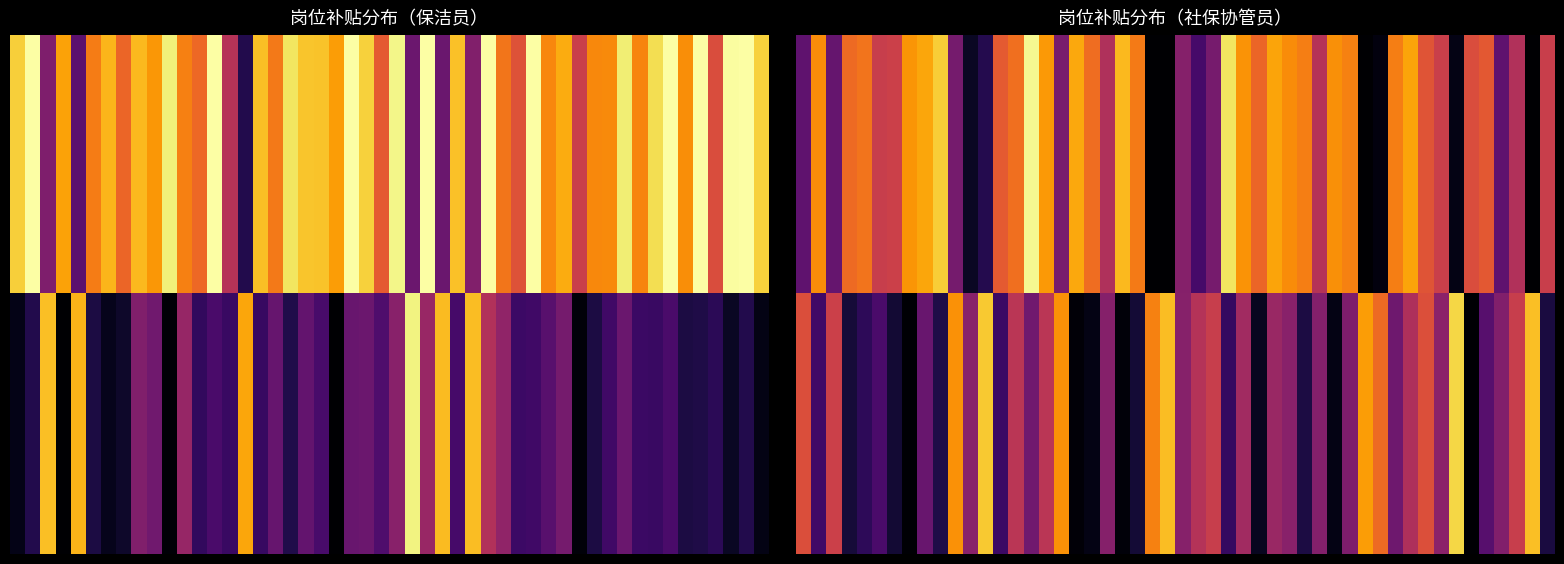

What value does the 保洁员 series have at 黄有炬, to the nearest 100?

2000